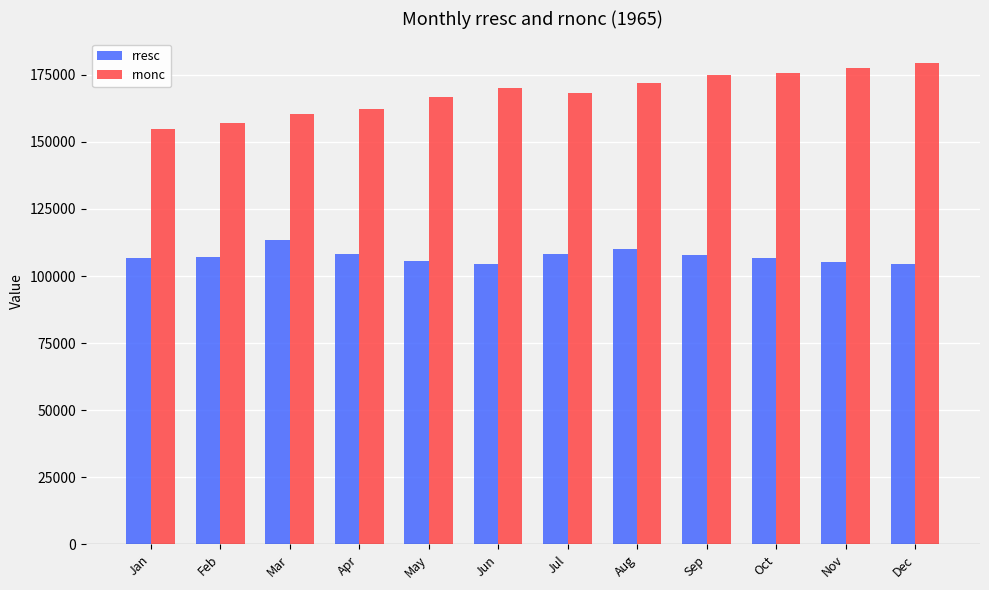

What are all the series names shown in the legend?

rresc, rnonc